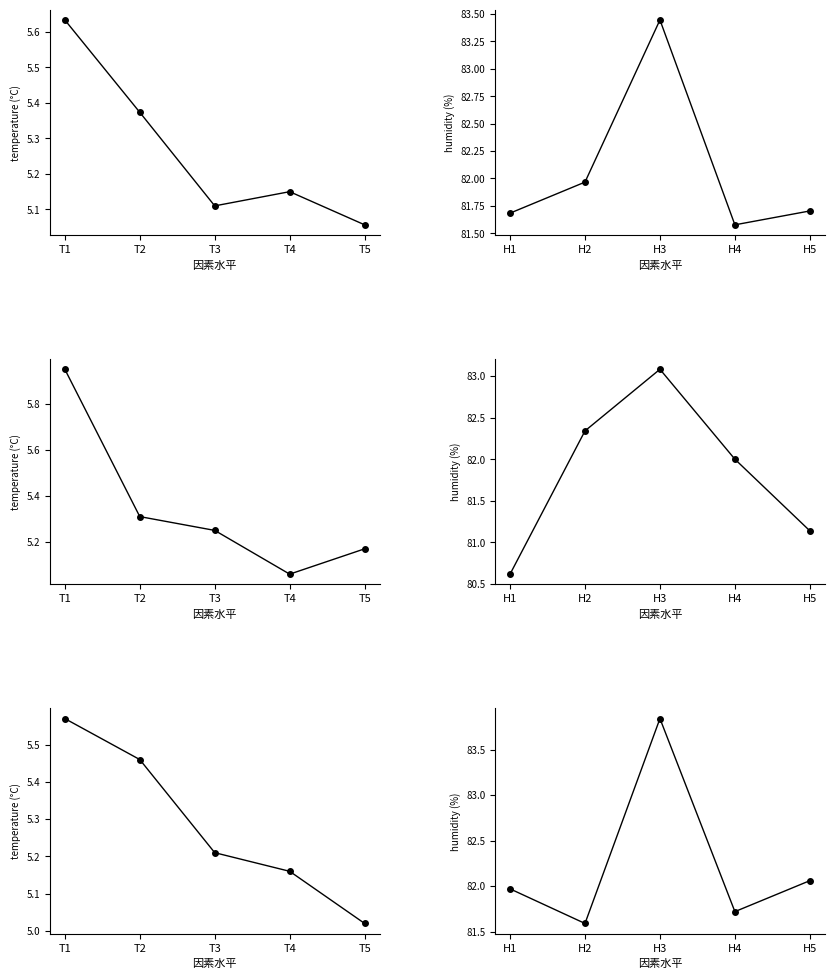

Is the value of A at T3 greater than the value of C at T4?

Yes